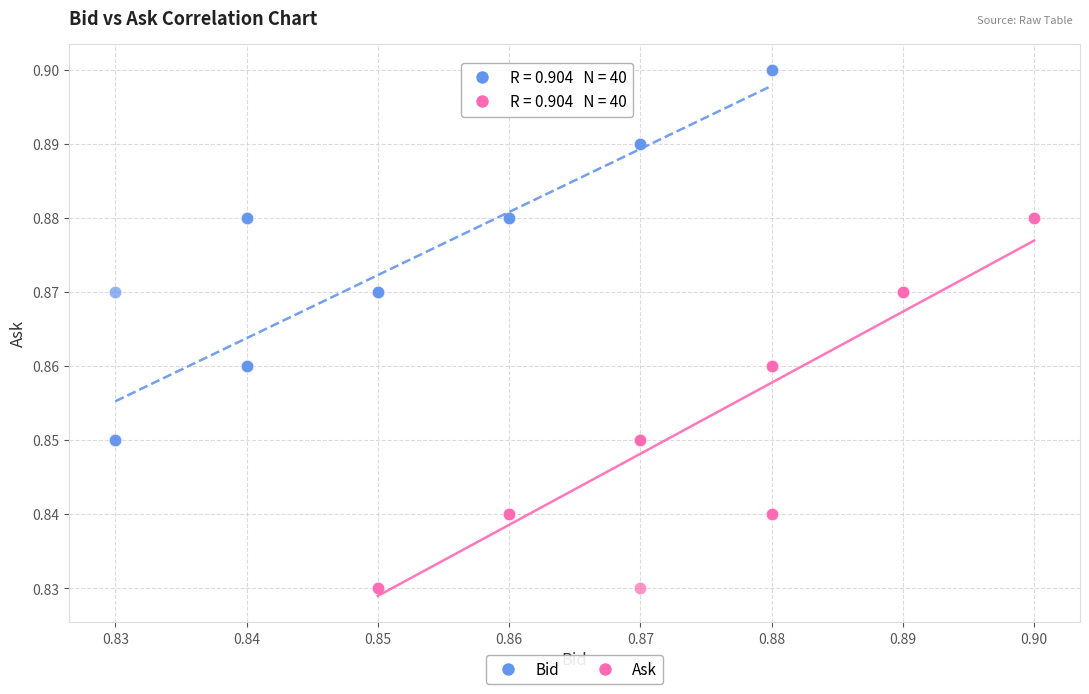

Which series contains the highest Y value?

Bid